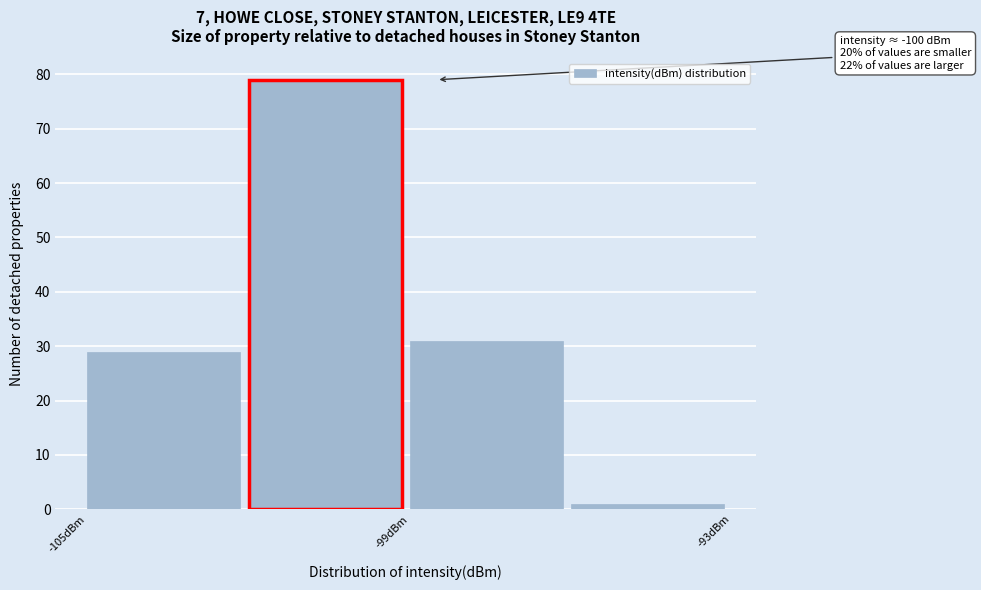

Read against the x-axis, roughly where is the centre of the tallest bar?

-101